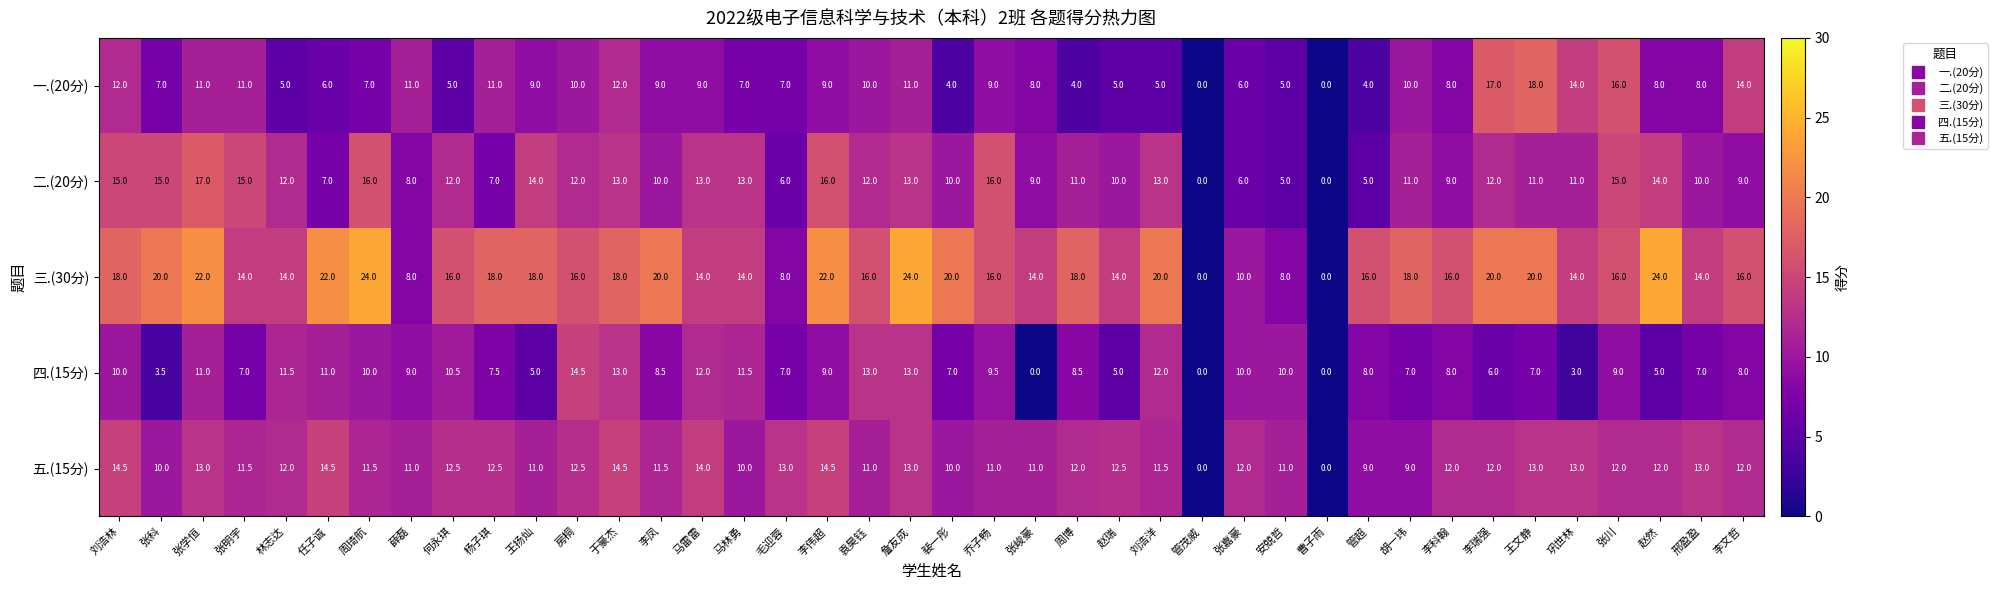

Read the 二.(20分) value at 胡一玮.

11.0